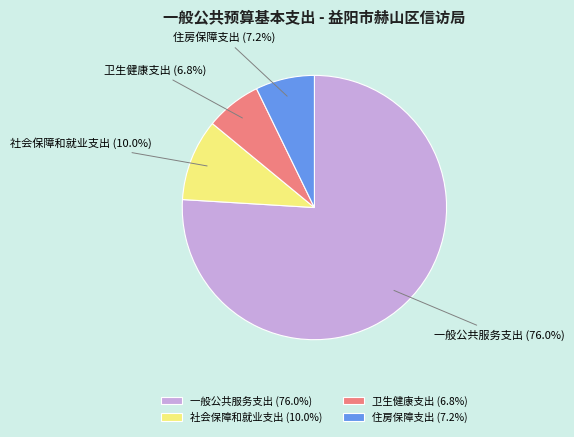

How many slices are in this pie chart?

4